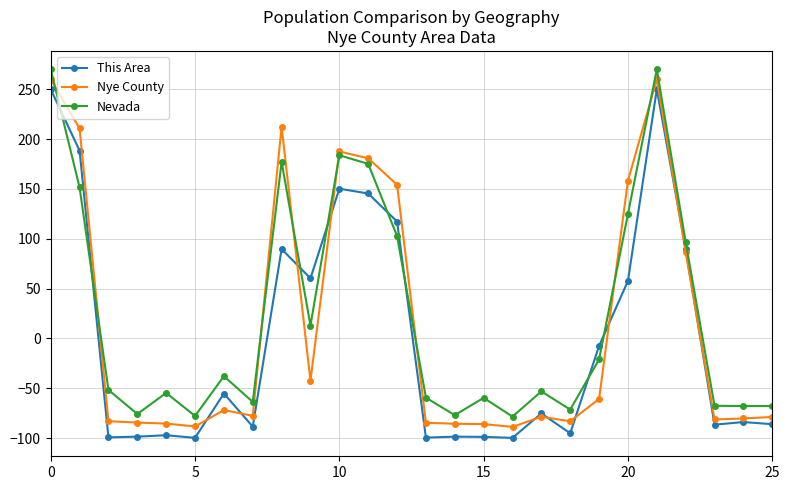

True or false: Nye County has more than 1 interior local peaks.

True